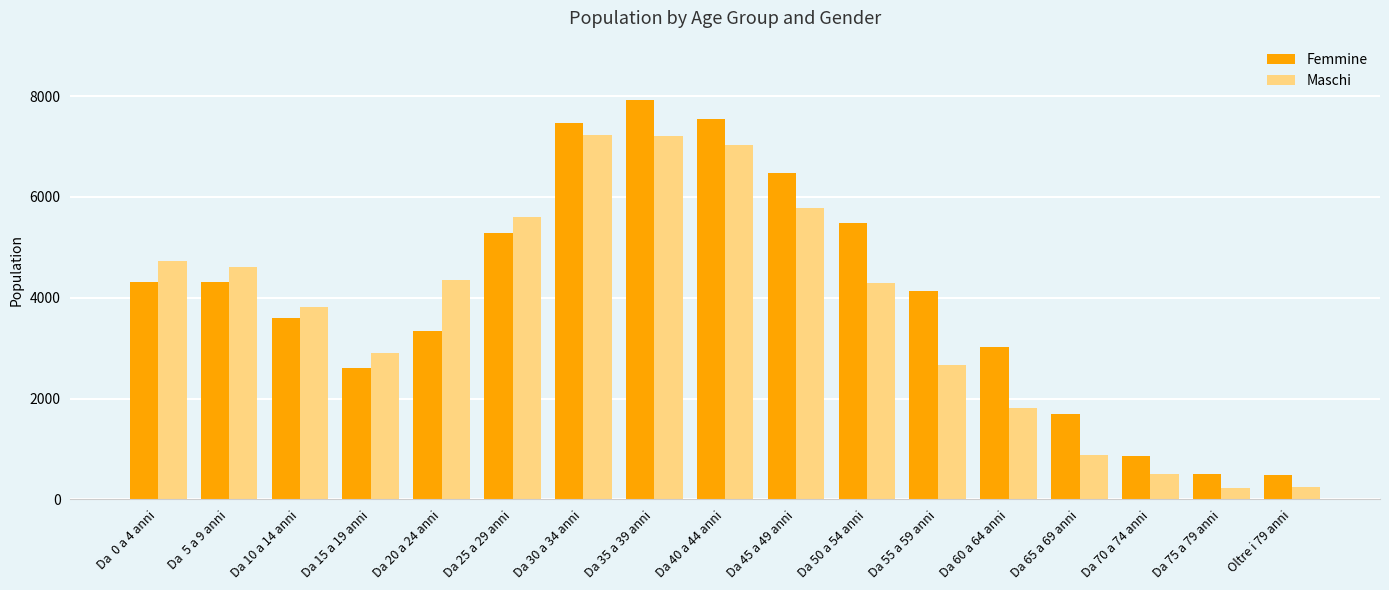

Does the chart contain stacked bars?

No